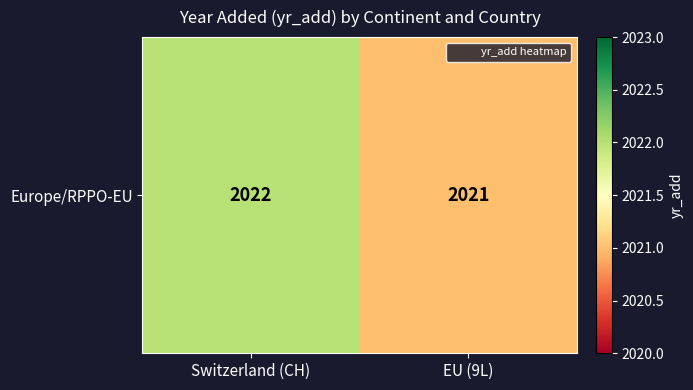

The chart shows a value of 2022 at Switzerland (CH). True or false?

True